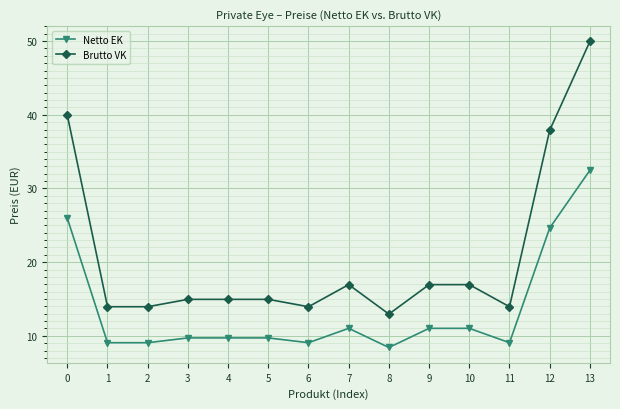

Rank the series at 12 from lowest to highest value.

Netto EK, Brutto VK